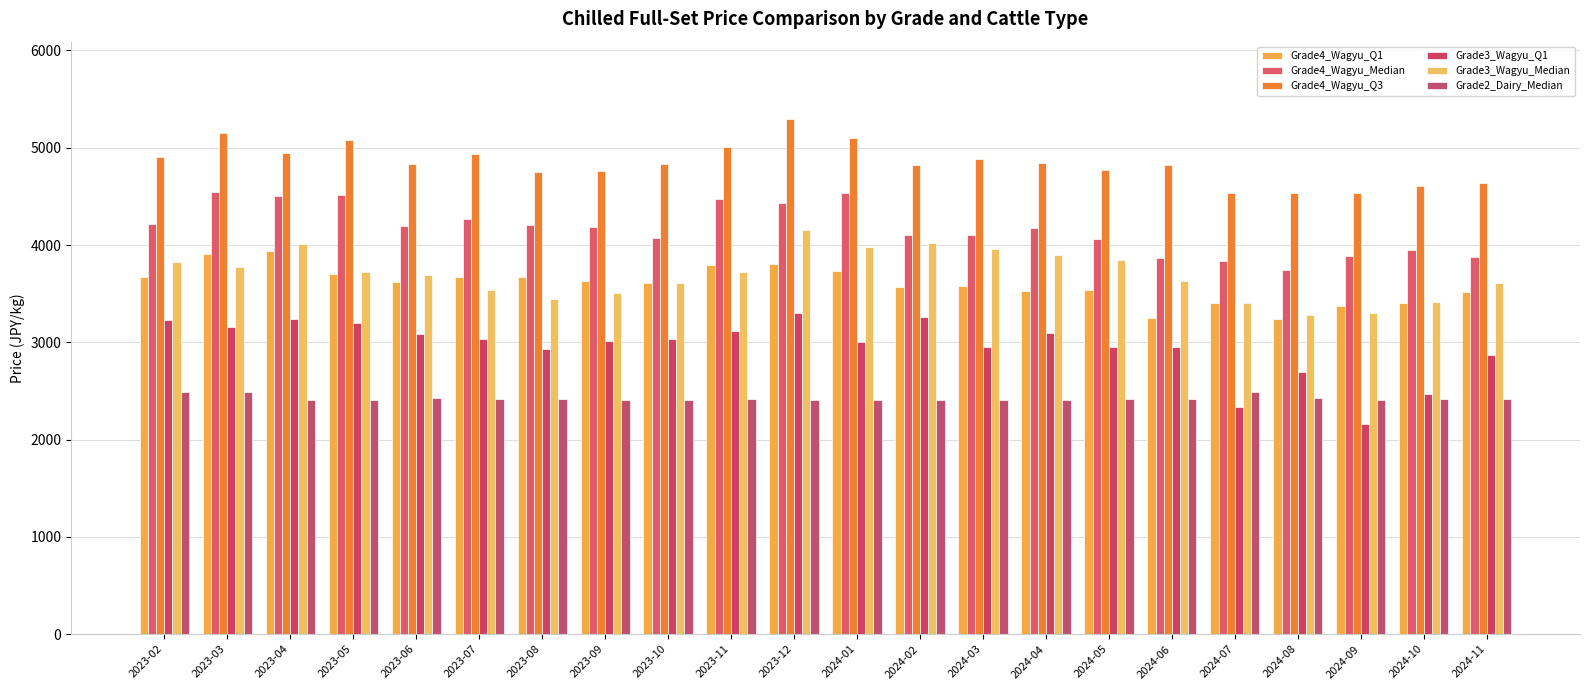

What is the minimum value for Grade4_Wagyu_Median?

3745